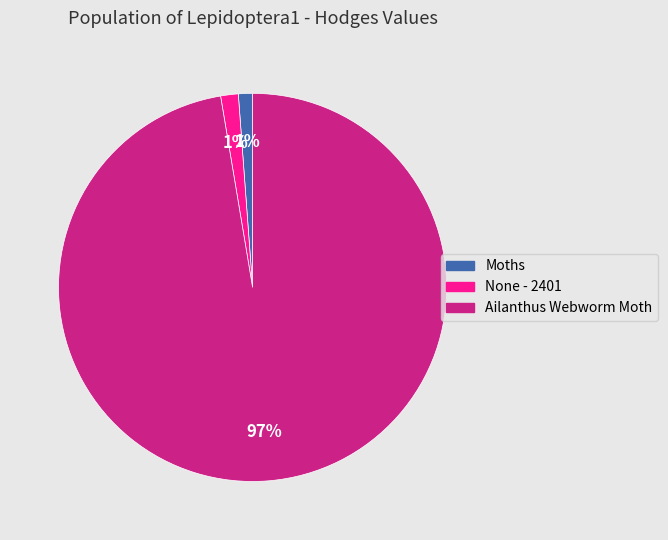

Which has a higher value, Ailanthus Webworm Moth or None - 2401?

Ailanthus Webworm Moth